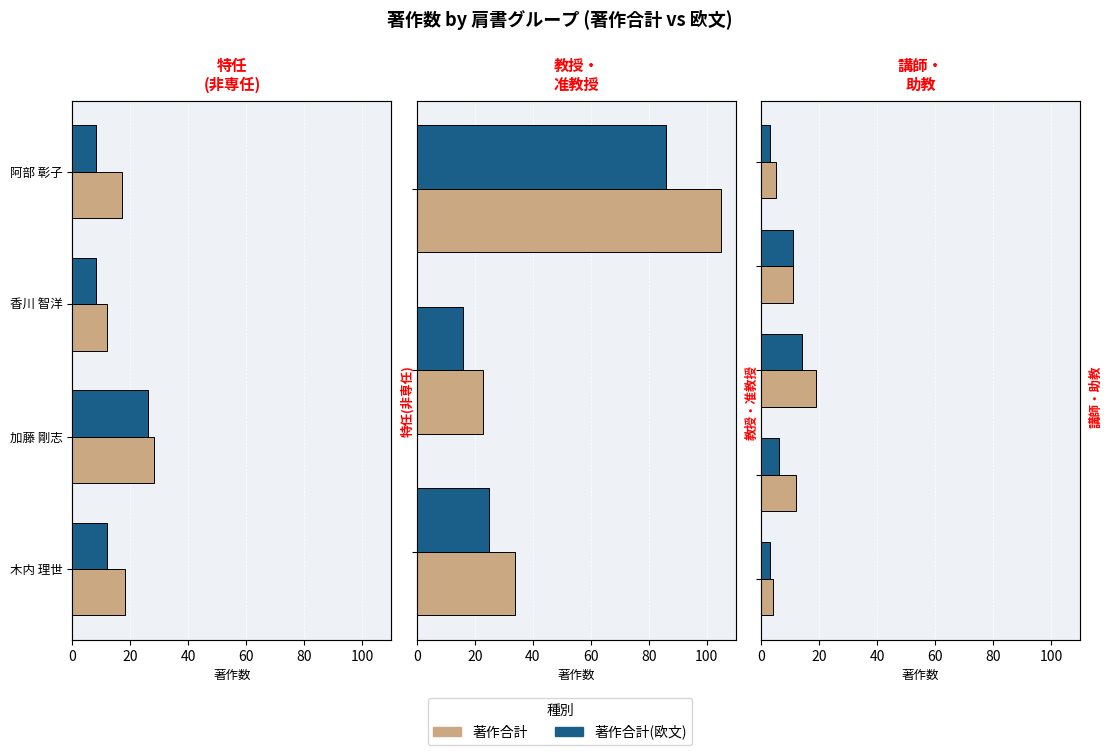

What are all the series names shown in the legend?

著作合計, 著作合計(欧文)